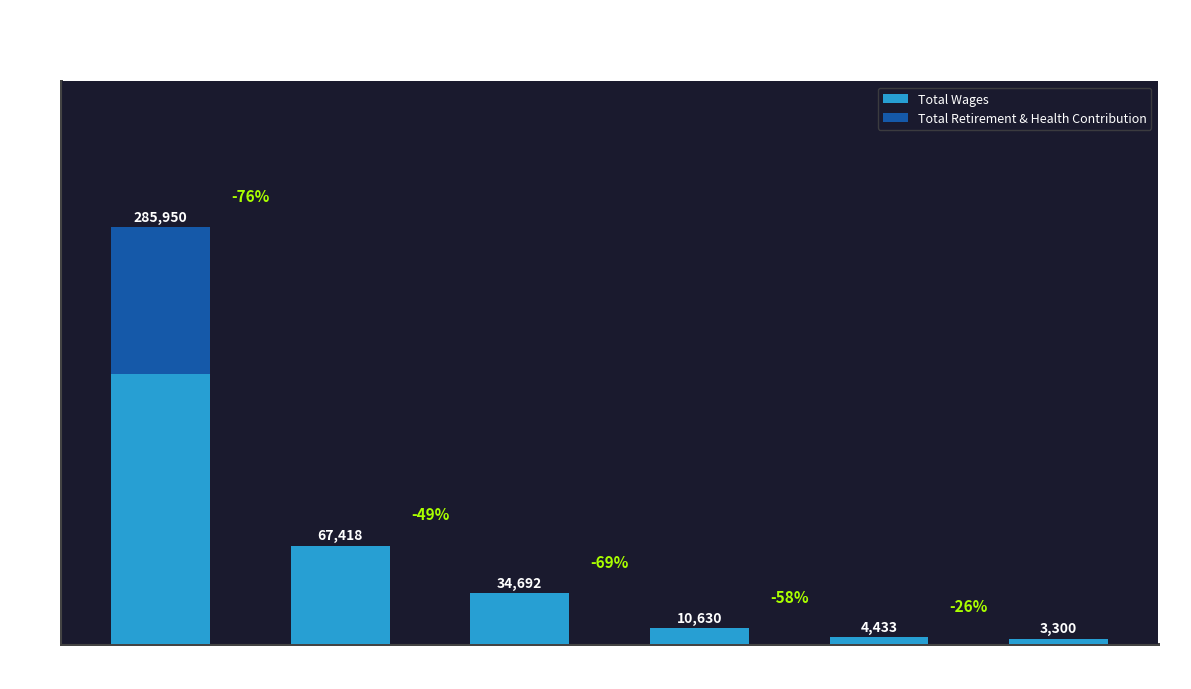

Are the bars horizontal?

No